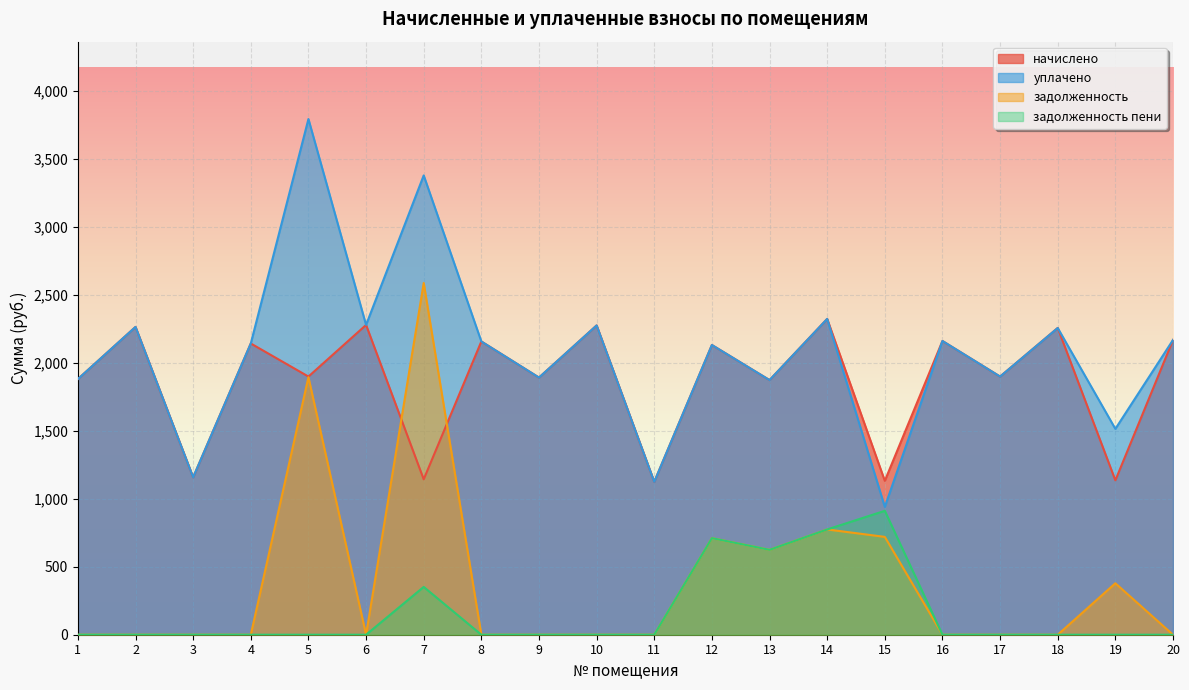

Where do задолженность and начислено first cross each other?

6 and 7